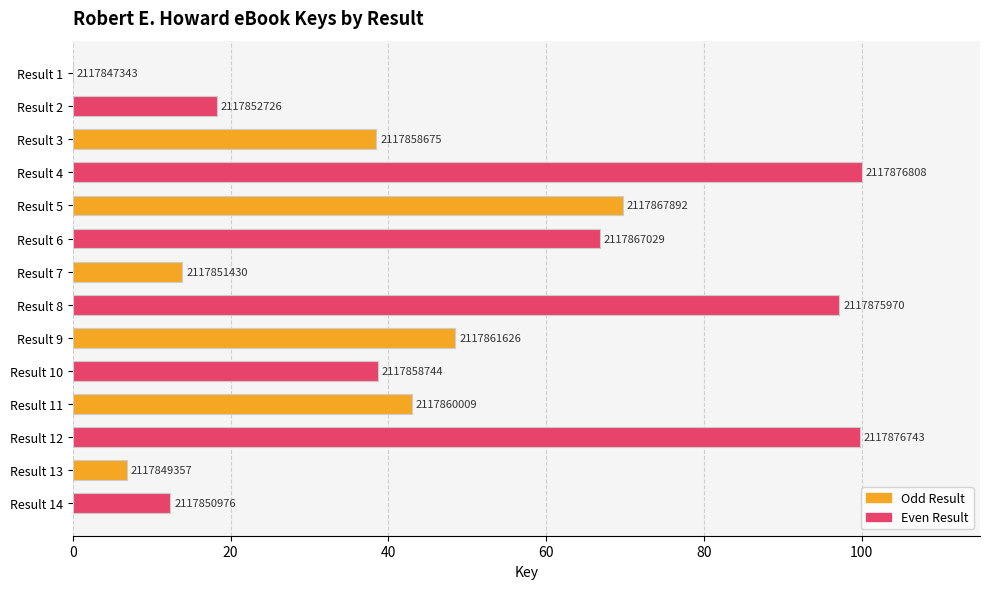

How many bars are there in total?

14